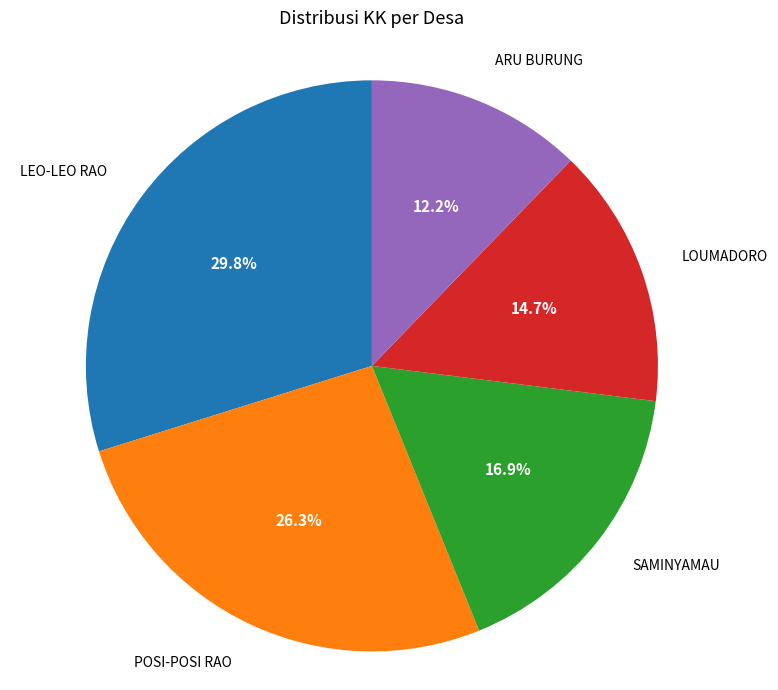

Does any single category account for the majority?

No